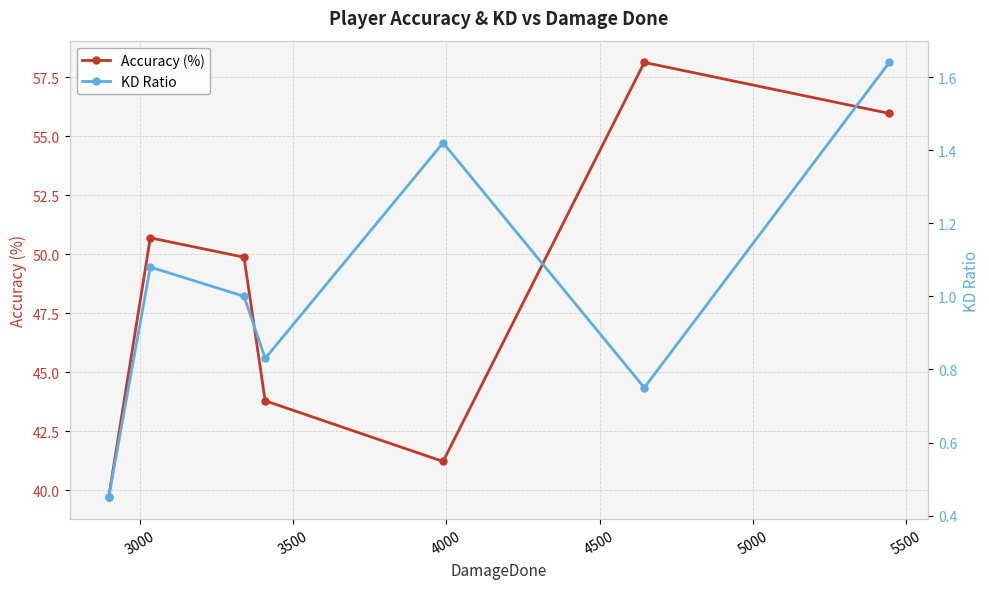

How many interior local valleys does the Accuracy (%) series have?

1